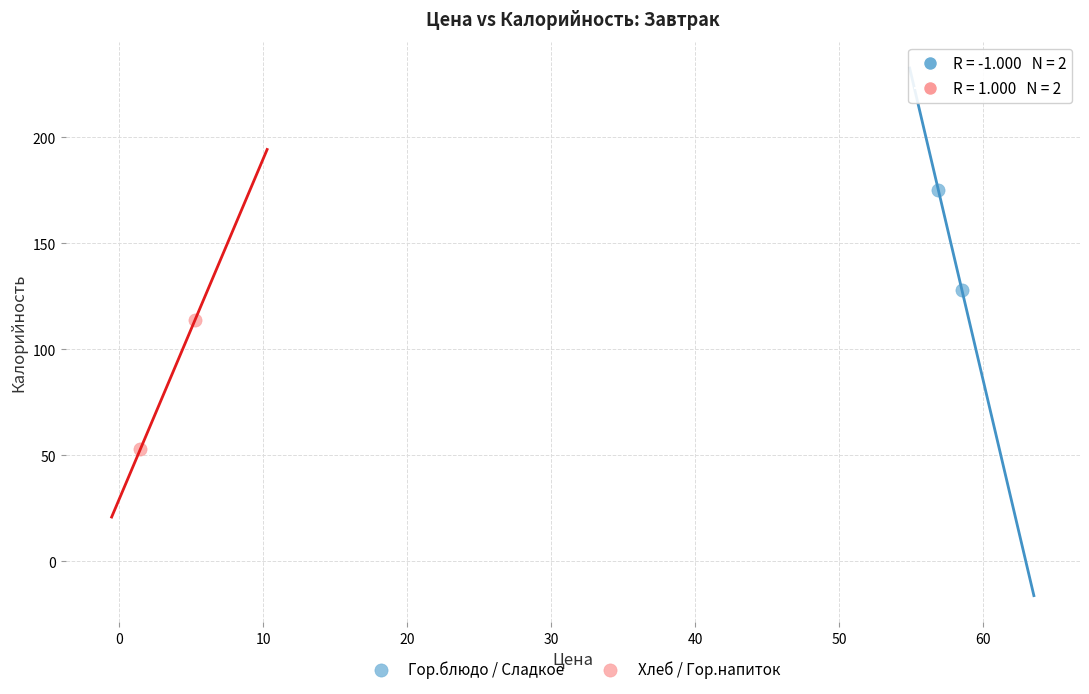

What are all the series names shown in the legend?

Гор.блюдо / Сладкое, Хлеб / Гор.напиток